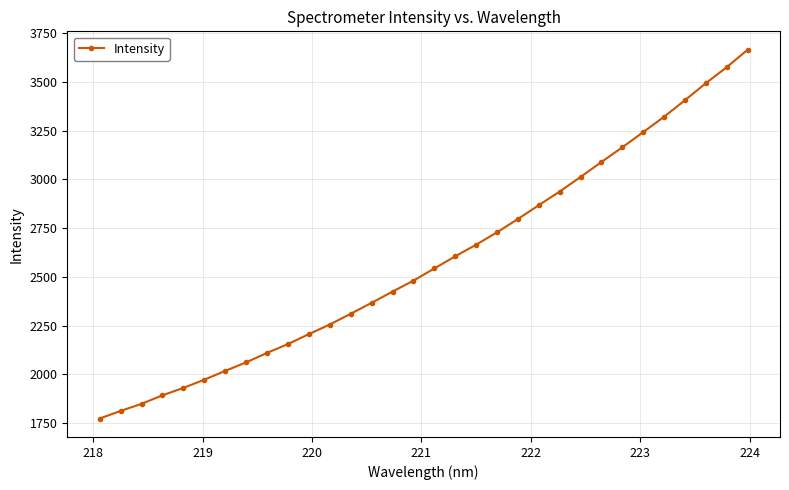

What is the sum of all values?

82730.2